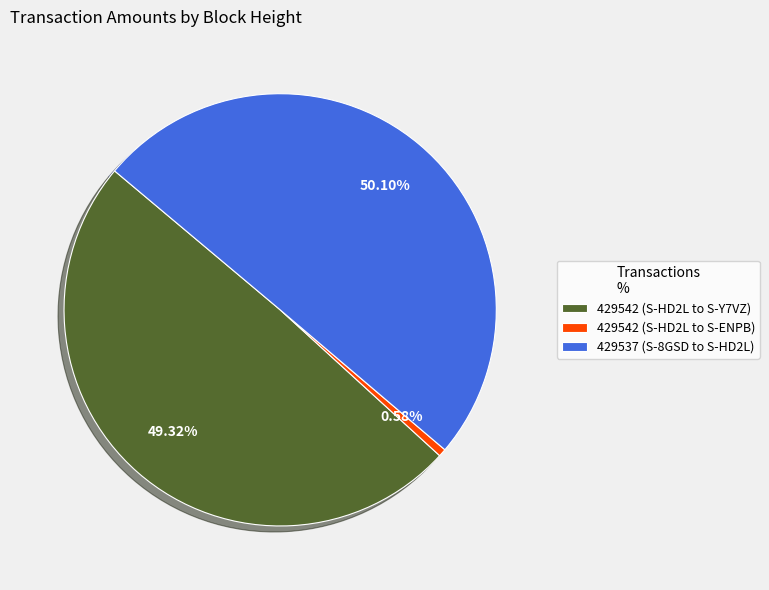

To the nearest percent, what percentage of the pie is 429537 (S-8GSD to S-HD2L)?

50%